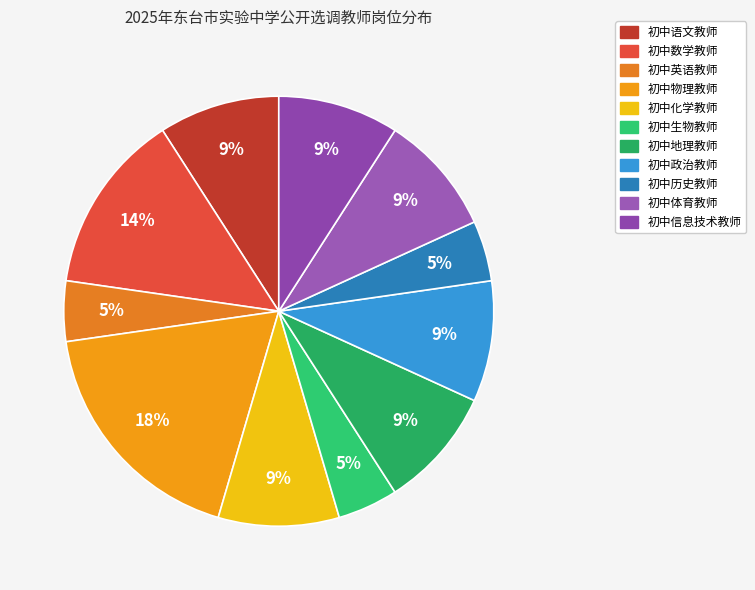

Do 初中数学教师 and 初中政治教师 together represent more than half of the pie?

No